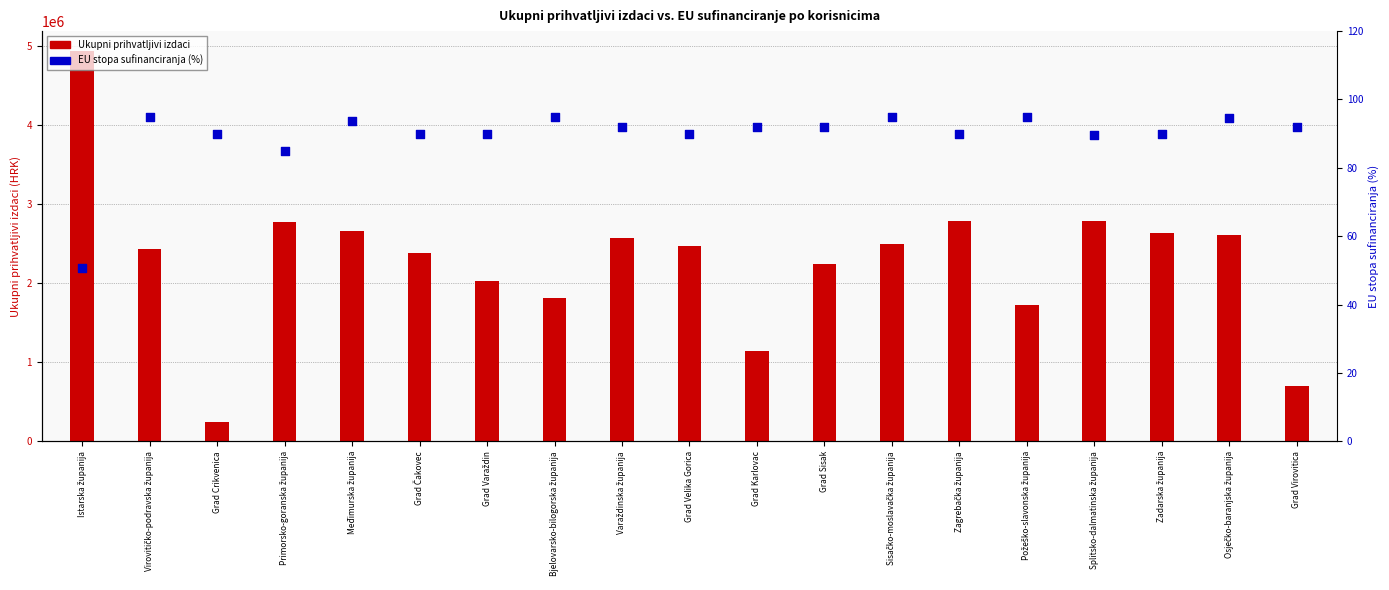

Which series reaches the minimum Y coordinate?

EU STOPA SUFINANCIRANJA (%)